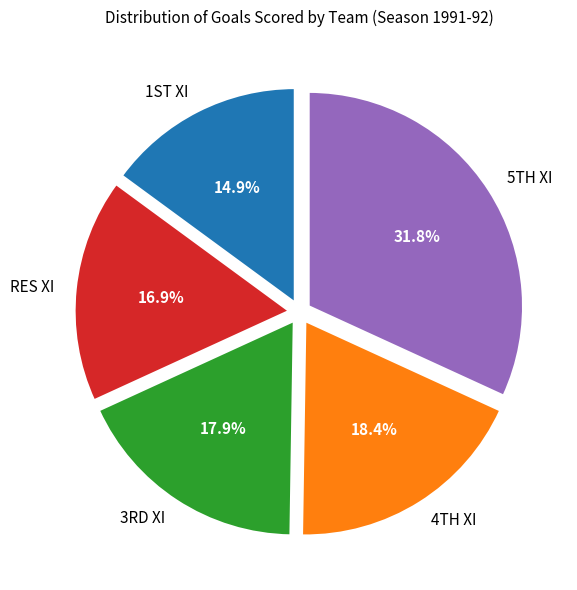

How many slices are in this pie chart?

5